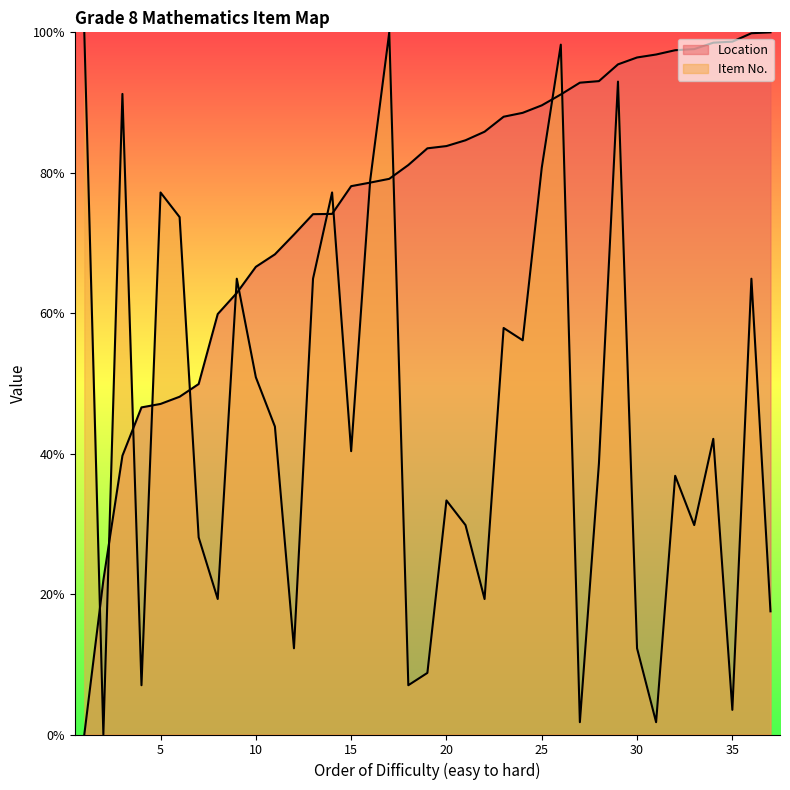

What is the difference between the maximum and second lowest values in the Item No. series?

98.2